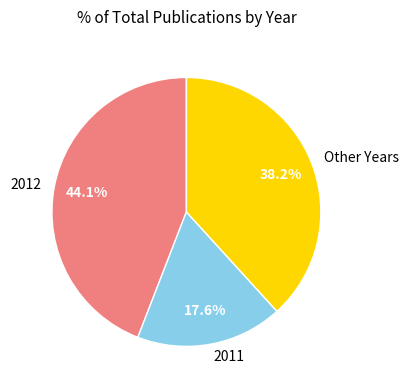

Is there a majority slice in this chart?

No